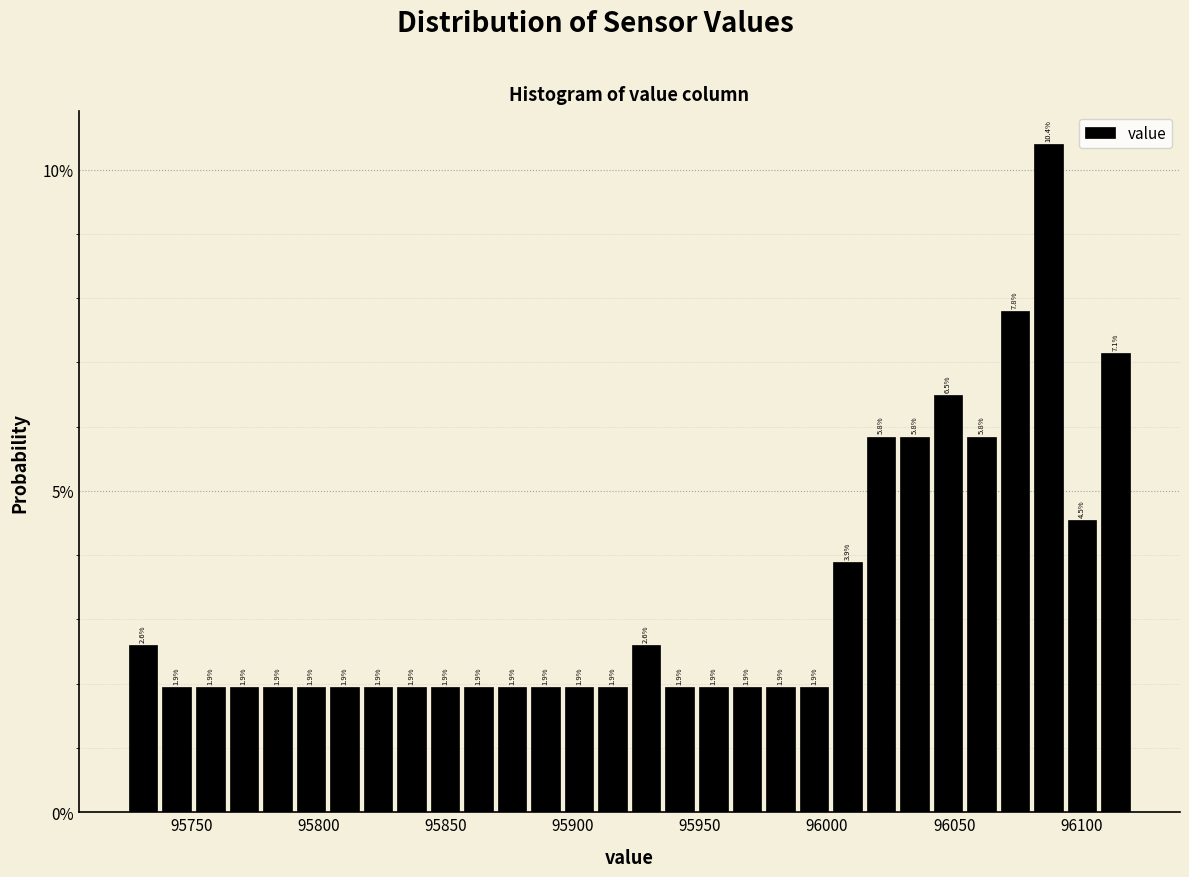

Read against the x-axis, roughly where is the centre of the tallest bar?

96085